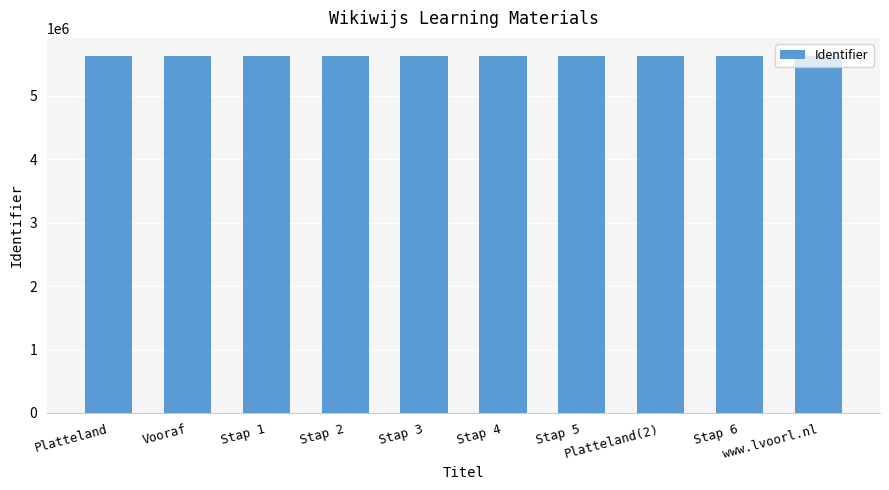

The value at www.lvoorl.nl is 9153524. True or false?

False